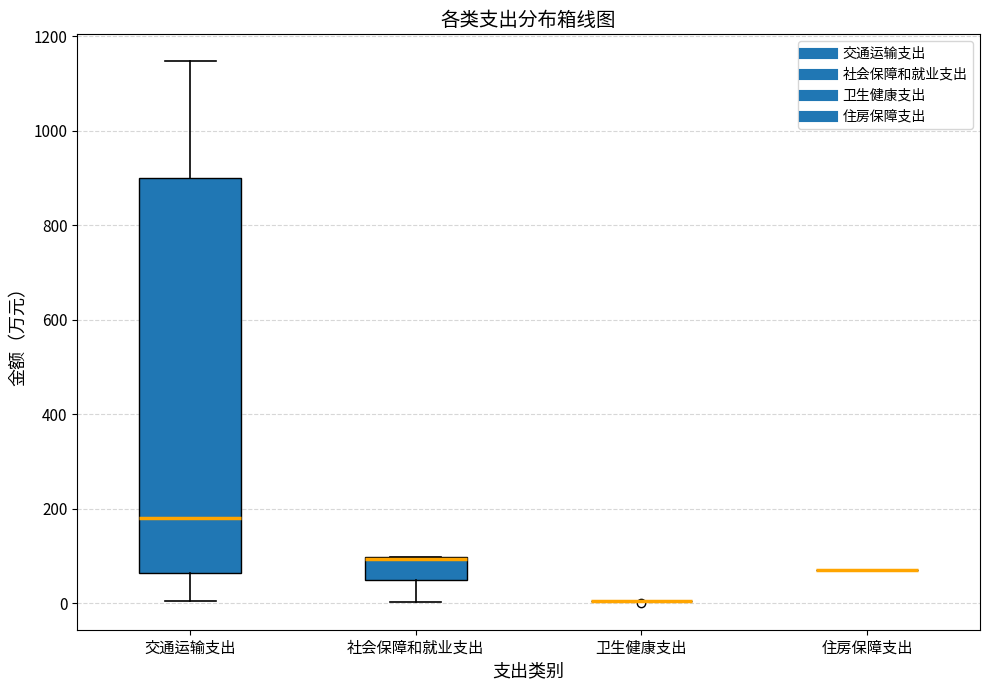

Reading left to right, transcribe this box plot: for each box, give where its median line is, the range the box spans, and where its two whiskers end, as read against the y-axis. The values are not printed on the chart, so give them approximately, as read against the axis.

交通运输支出: median 180, box 60 to 900, whiskers 0 to 1140
社会保障和就业支出: median 100 (drawn on the box's upper edge), box 40 to 100, whiskers 0 to 100
卫生健康支出: box collapsed to a line at 0, whiskers 0 to 0
住房保障支出: box collapsed to a line at 80, whiskers 80 to 80